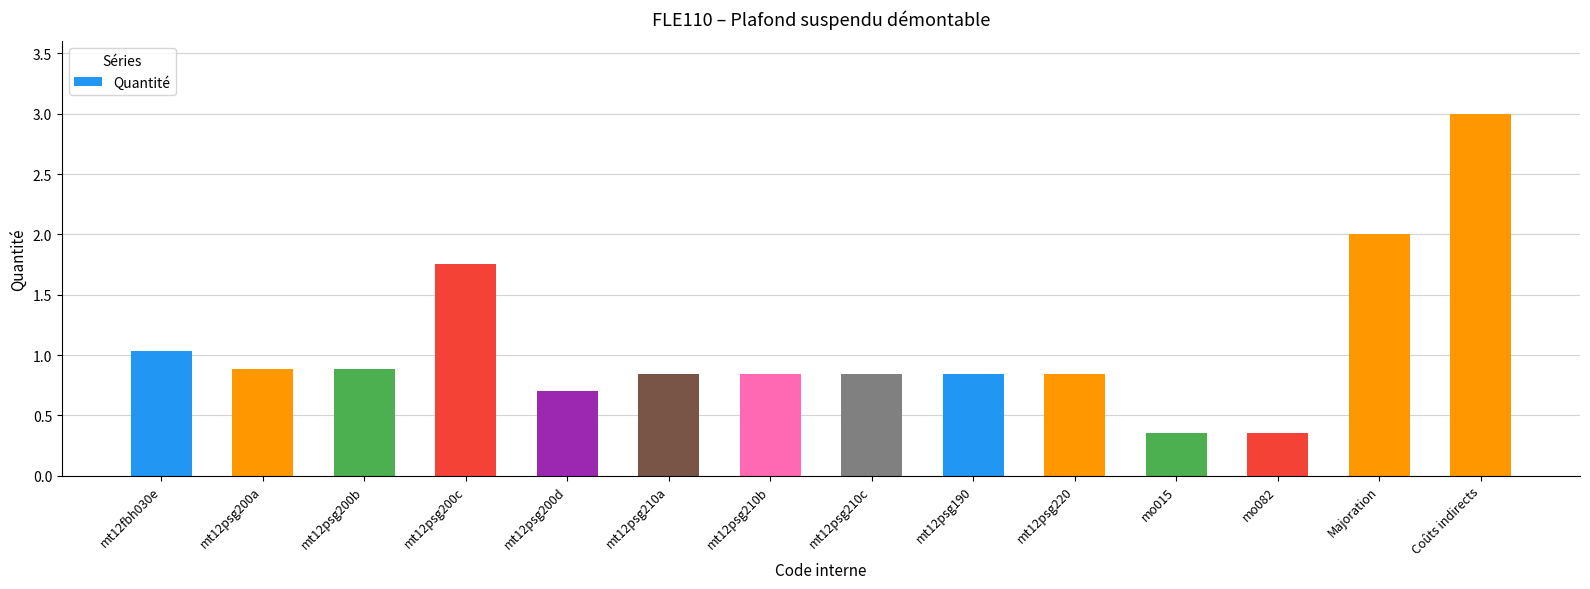

What position from the left is Majoration?

13